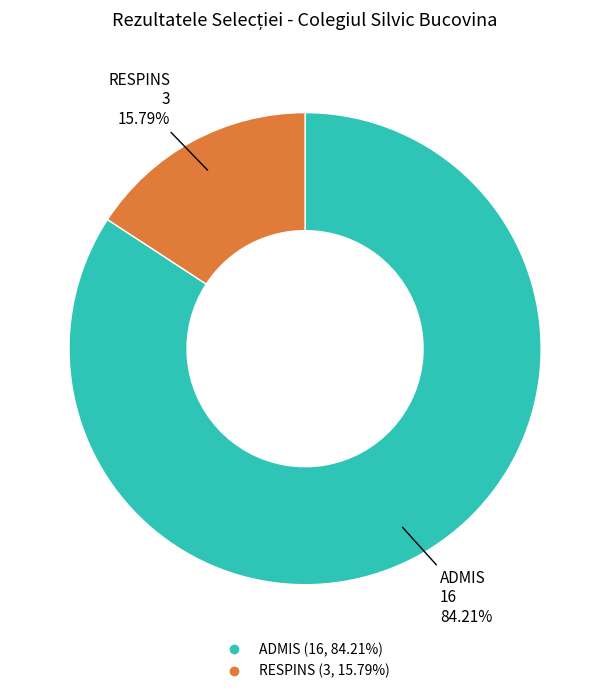

Between RESPINS and ADMIS, which is larger?

ADMIS